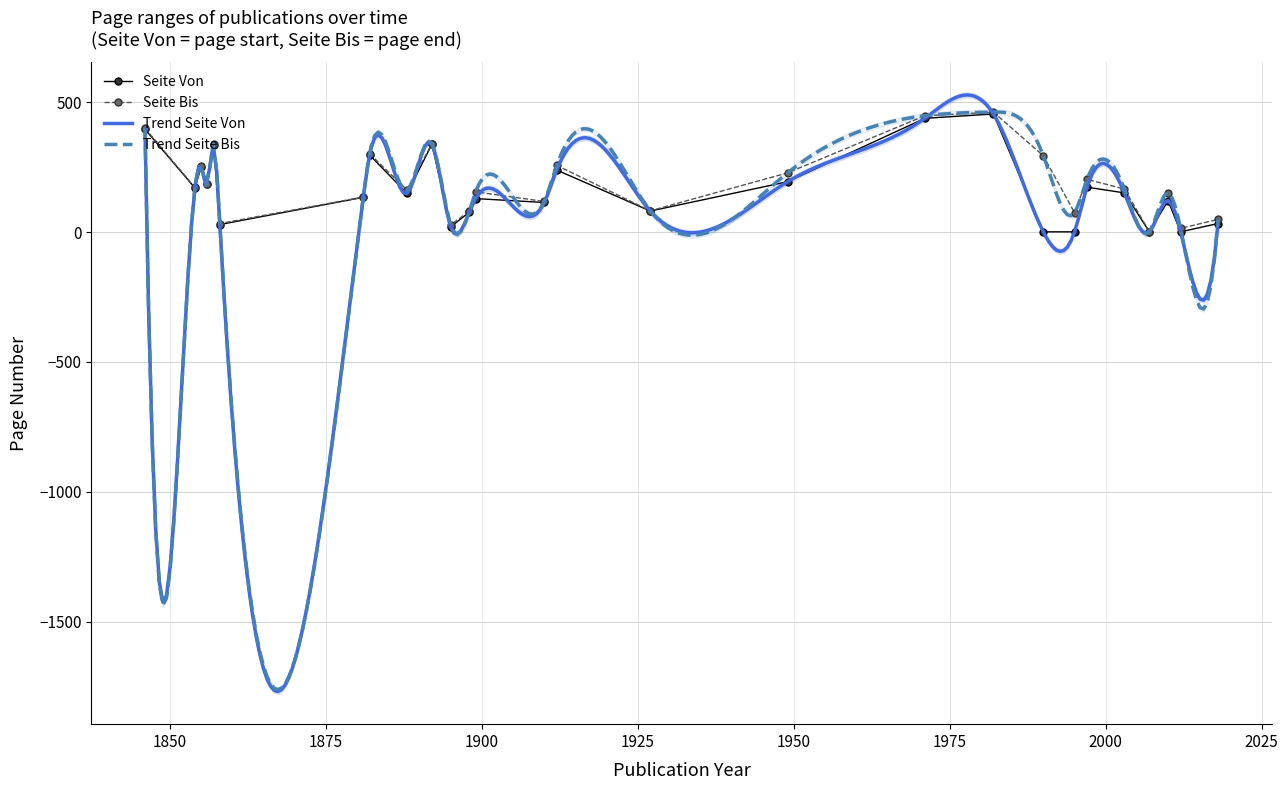

Count the number of data series in this chart.

2